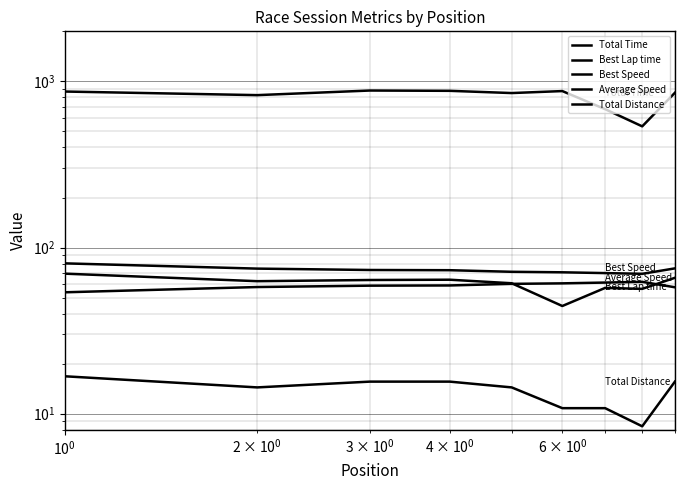

What is the sum of all Average Speed values?

544.9